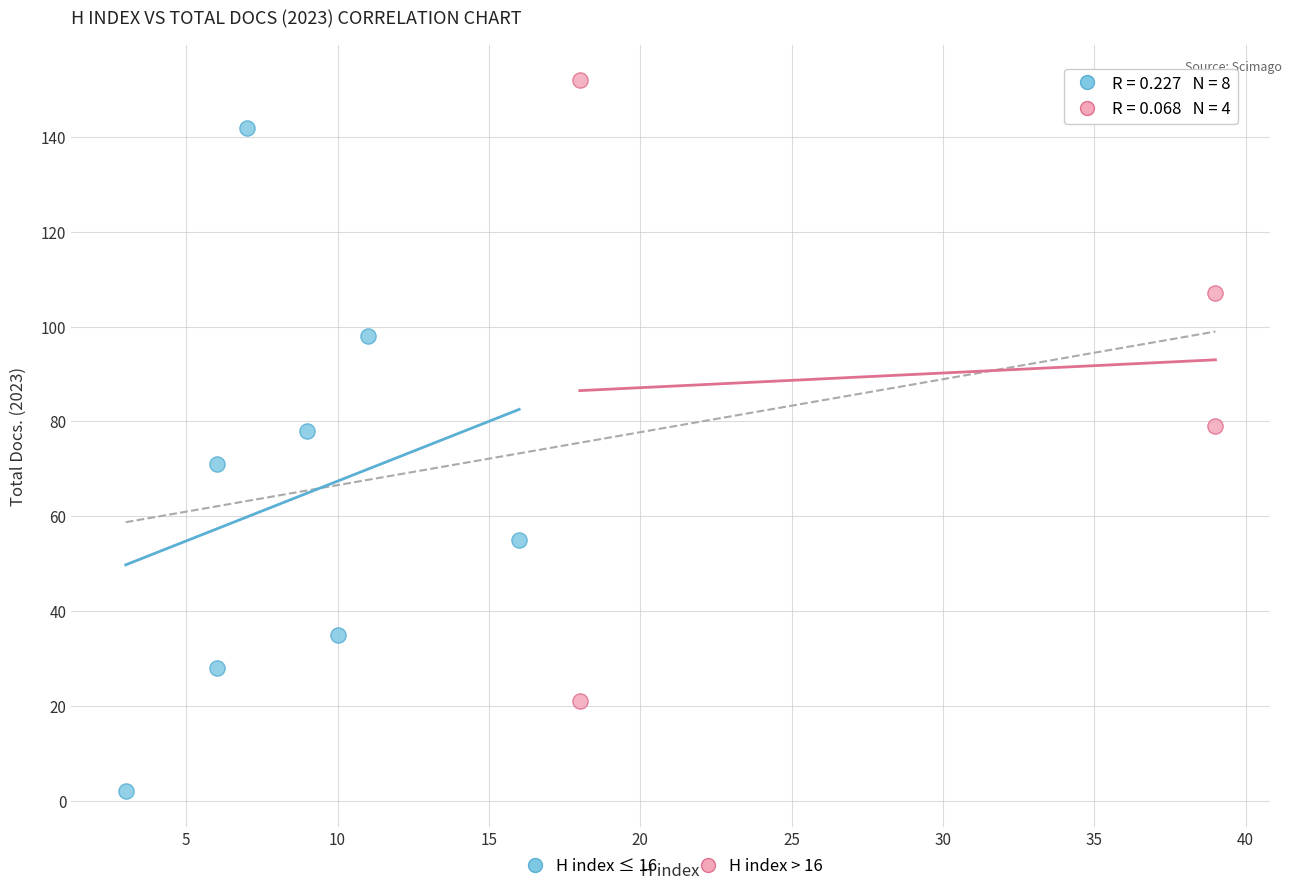

Which series contains the highest Y value?

H index > 16